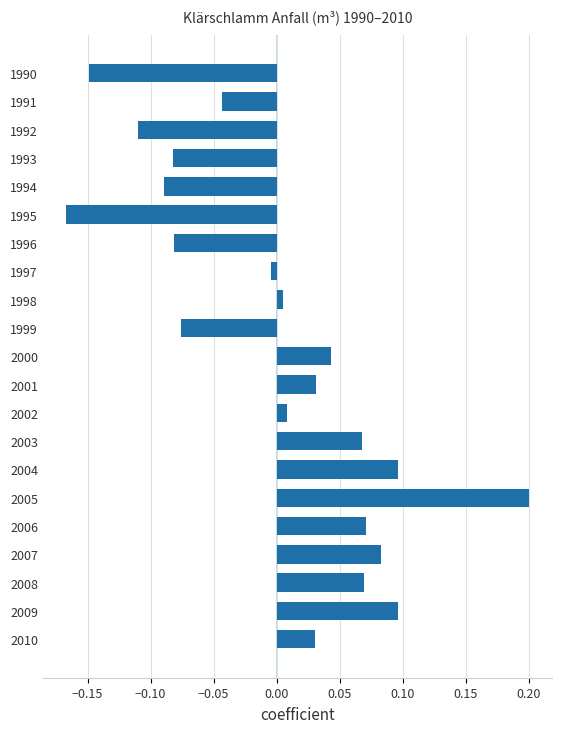

Which has a higher value, 2001 or 1992?

2001